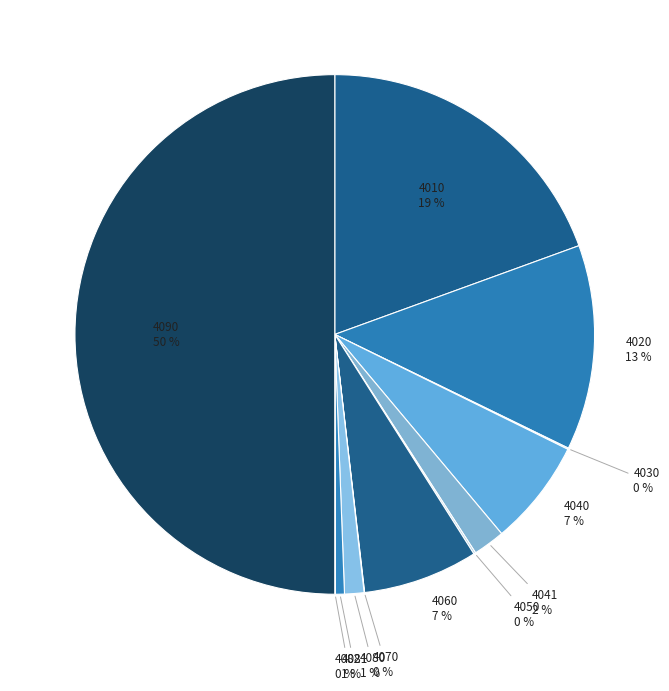

To the nearest percent, what portion does 4080 represent?

1%